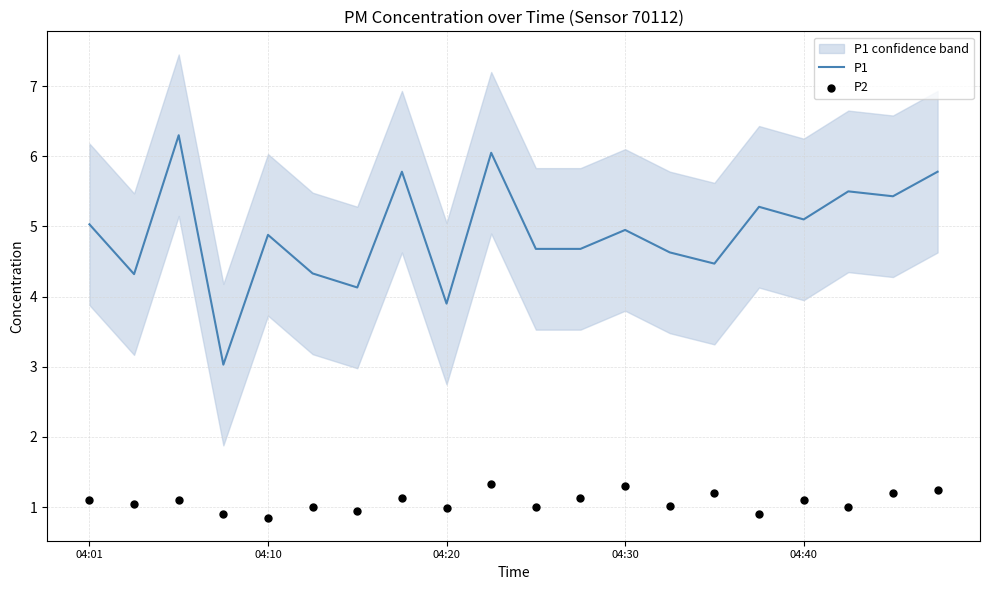

At how many categories does at least one series exceed 4?

18